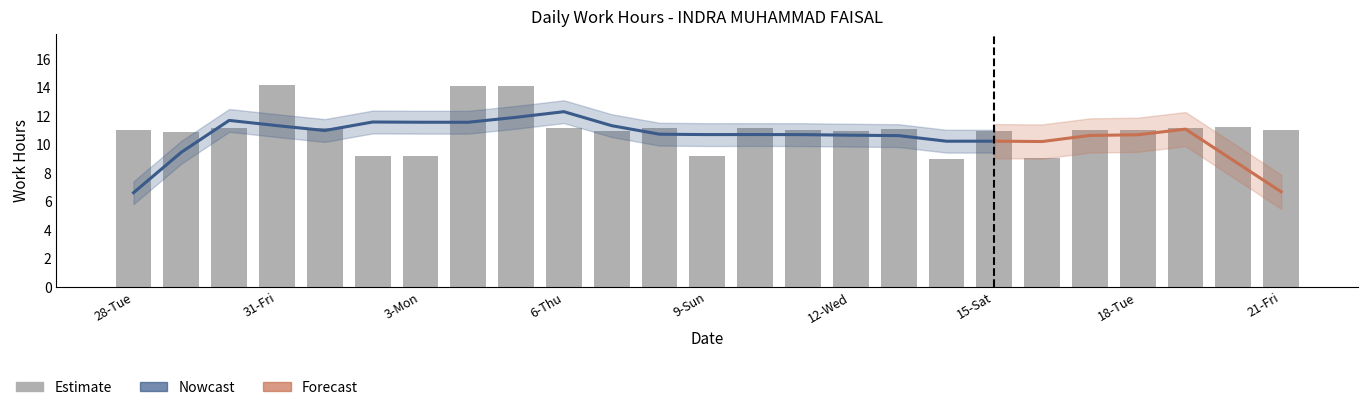

Reading right to left, extract all data points from this chart.

11.0	11.2	11.1	11.0	11.0	9.1	11.0	9.0	11.1	11.0	11.0	11.1	9.2	11.2	11.0	11.2	14.1	14.1	9.2	9.2	11.2	14.2	11.1	10.9	11.1